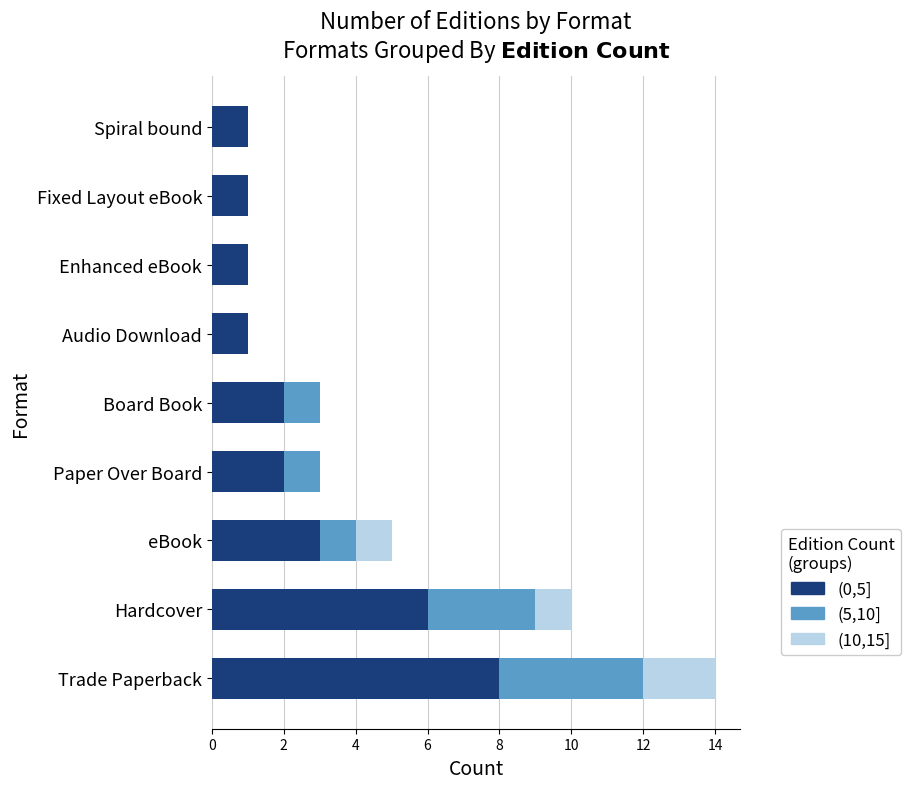

At which category is the sum across all series the highest?

Trade Paperback